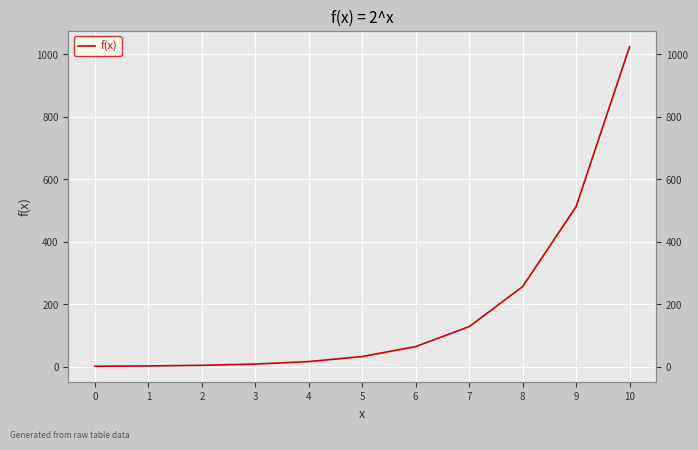

What is the value of the 1st point from the left?

1